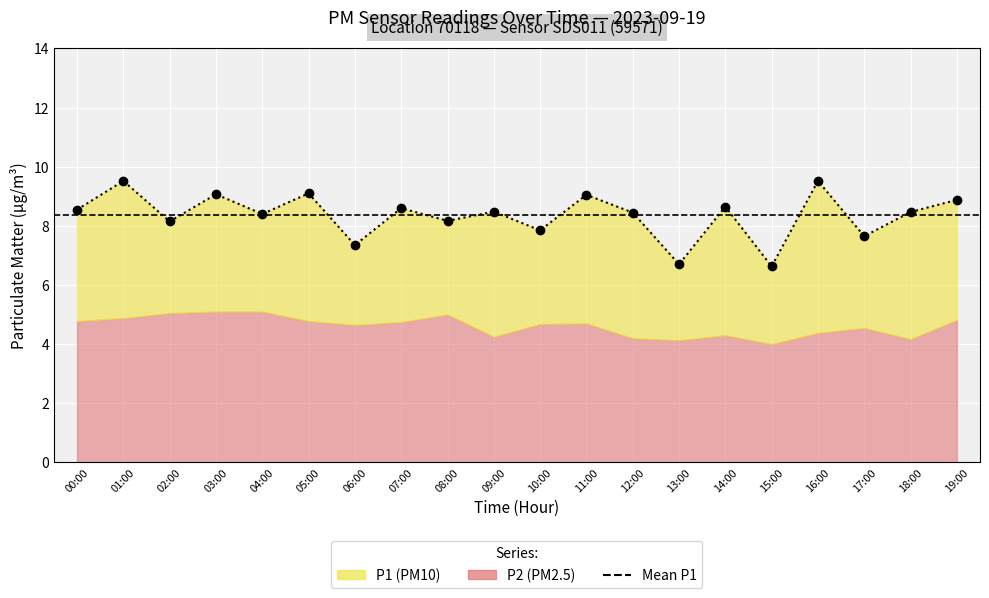

How many values are below 8?

5